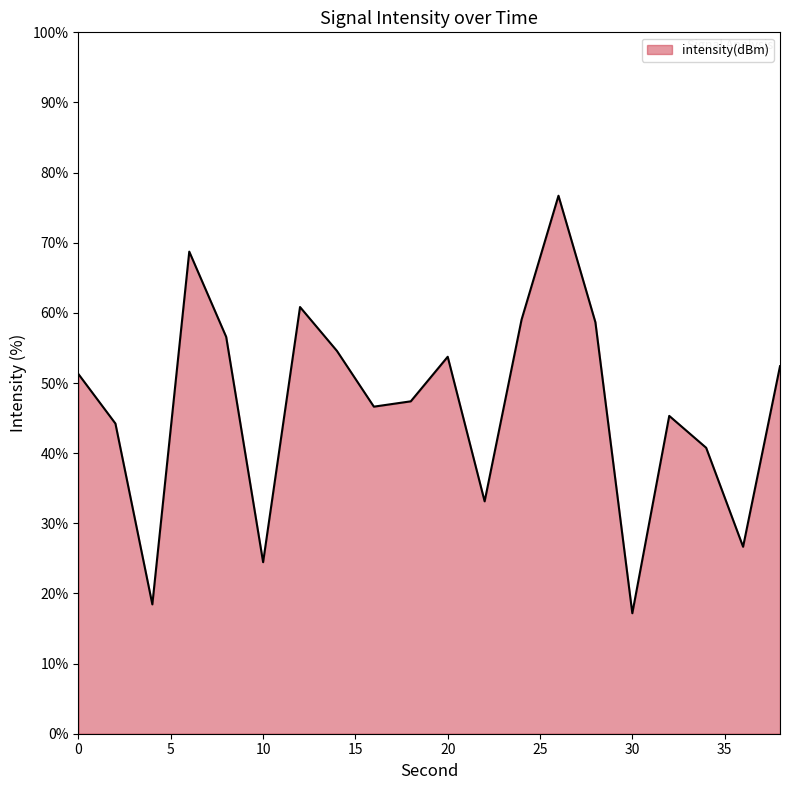

What is the smallest value displayed?

17.2